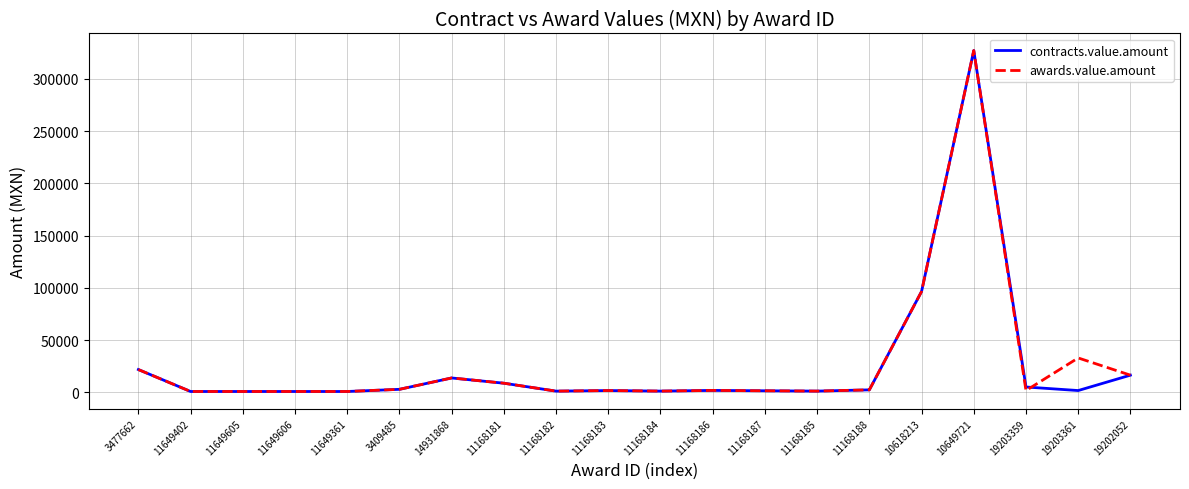

What is the approximate value of contracts.value.amount at 11168183?

1757.5